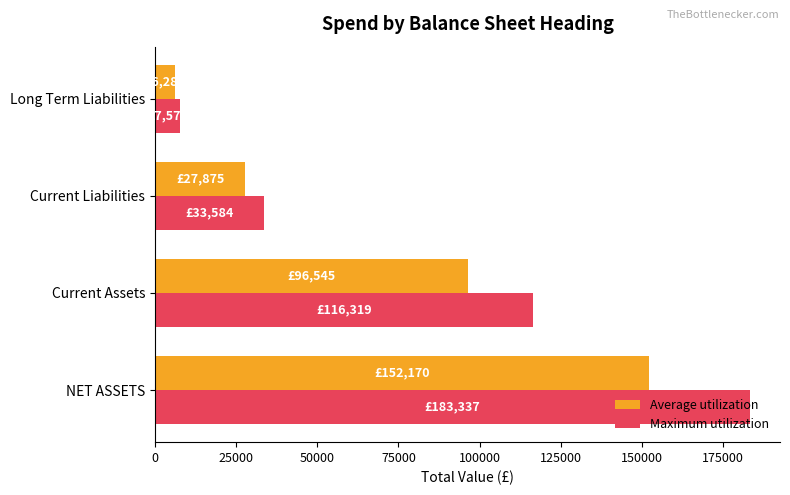

List the series in order of their peak value, lowest first.

Average utilization, Maximum utilization